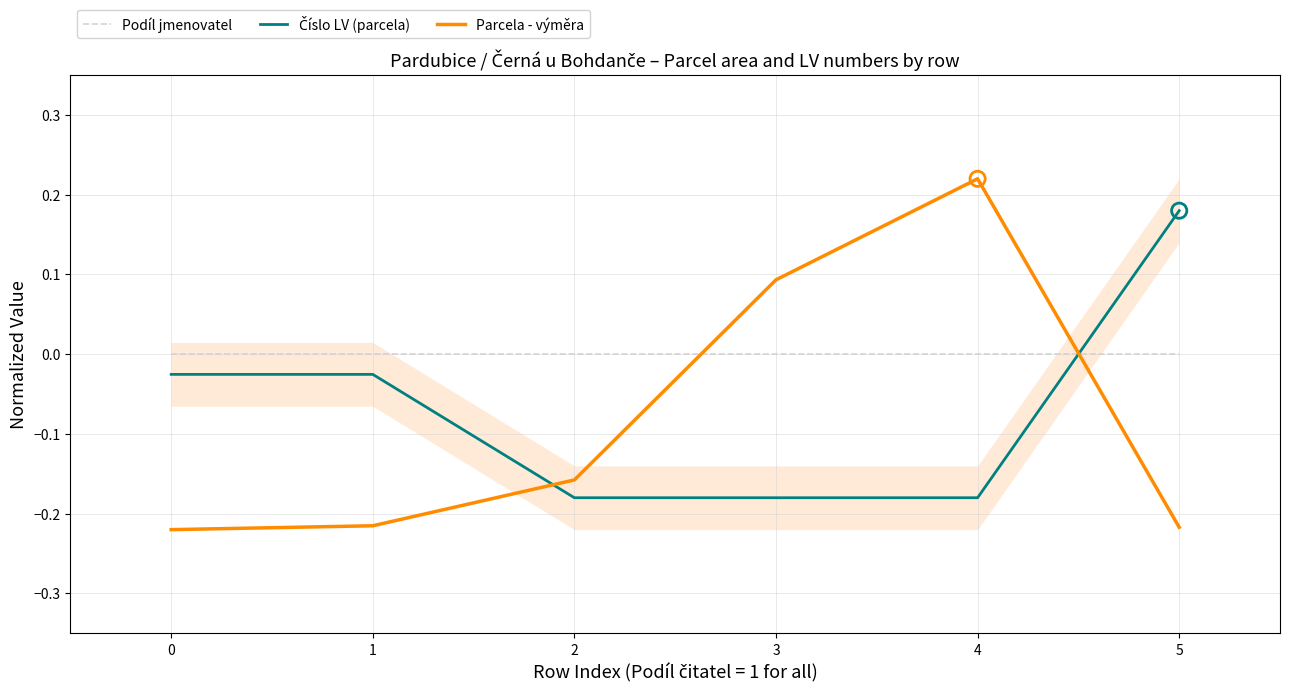

How many times do Podíl jmenovatel and Parcela - výměra cross each other?

2